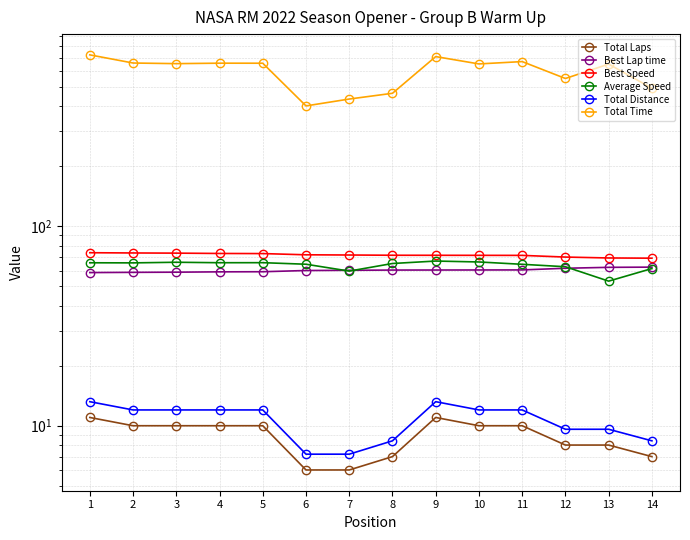

Which series has the largest total across all categories?

Total Time